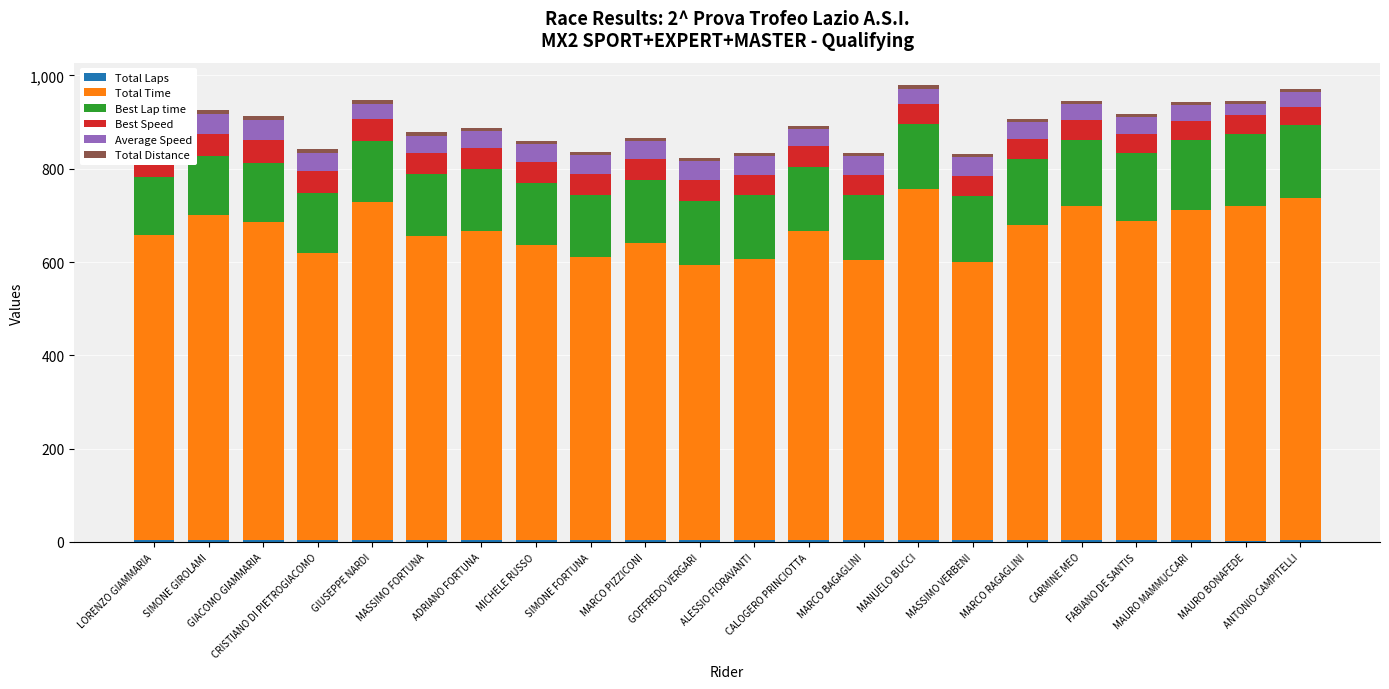

Which category has the highest value in the Total Laps series?

SIMONE GIROLAMI